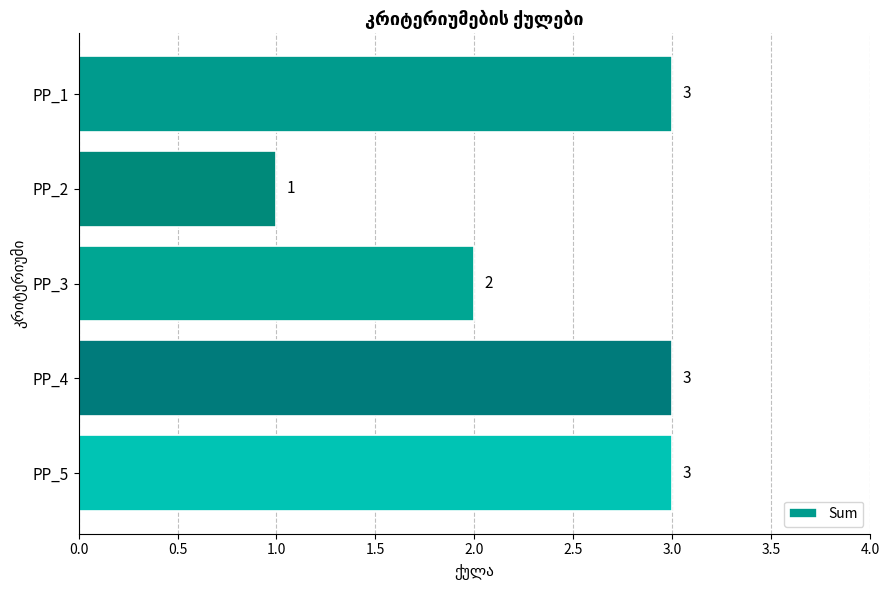

How many values are between 2 and 3?

4